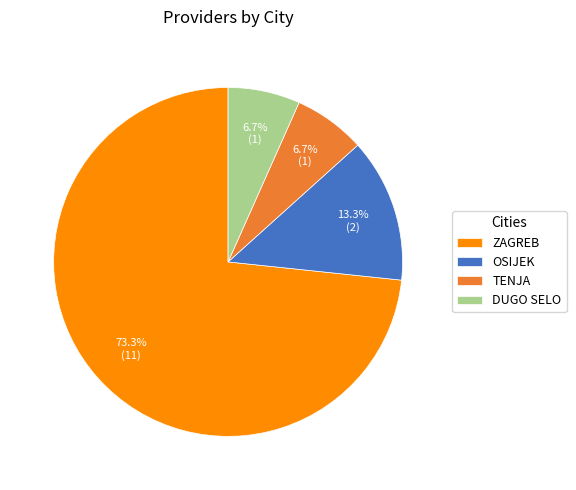

Combined, what portion of the pie is ZAGREB and DUGO SELO?

80.0%